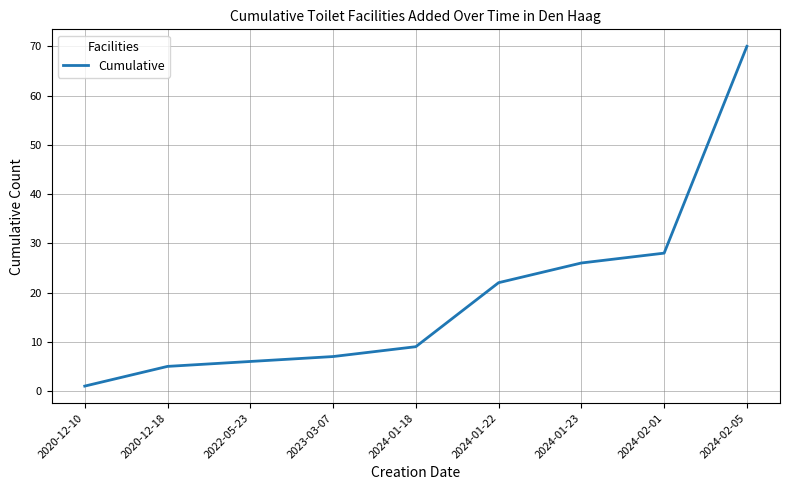

At which label is the value closest to 35?

2024-02-01